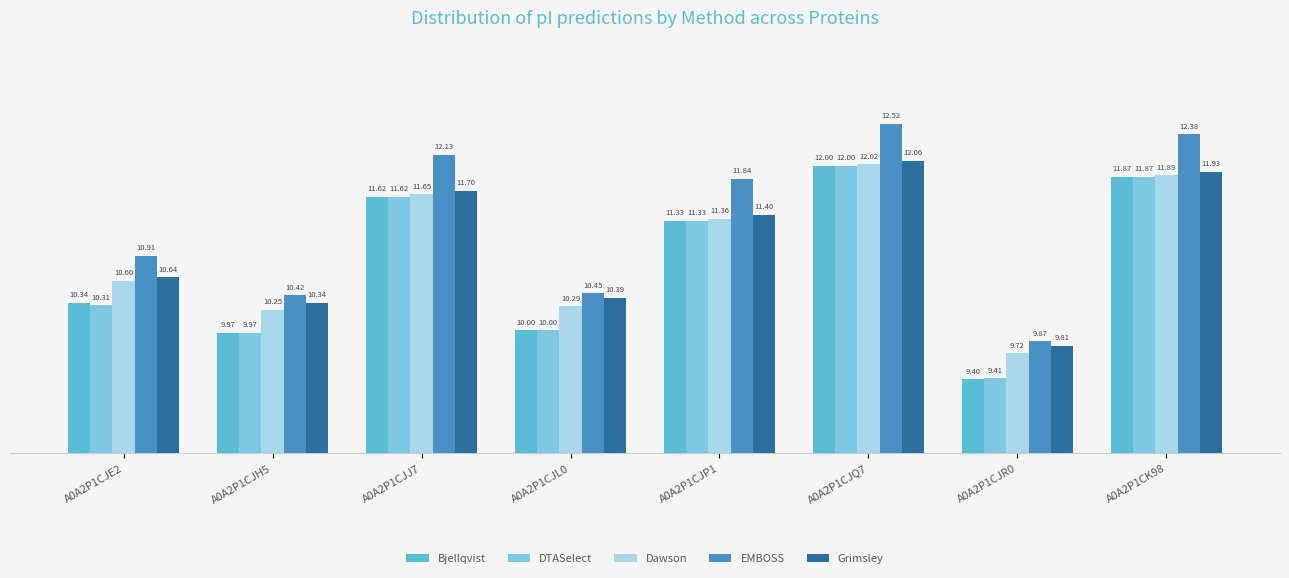

How many bars are there in total?

40